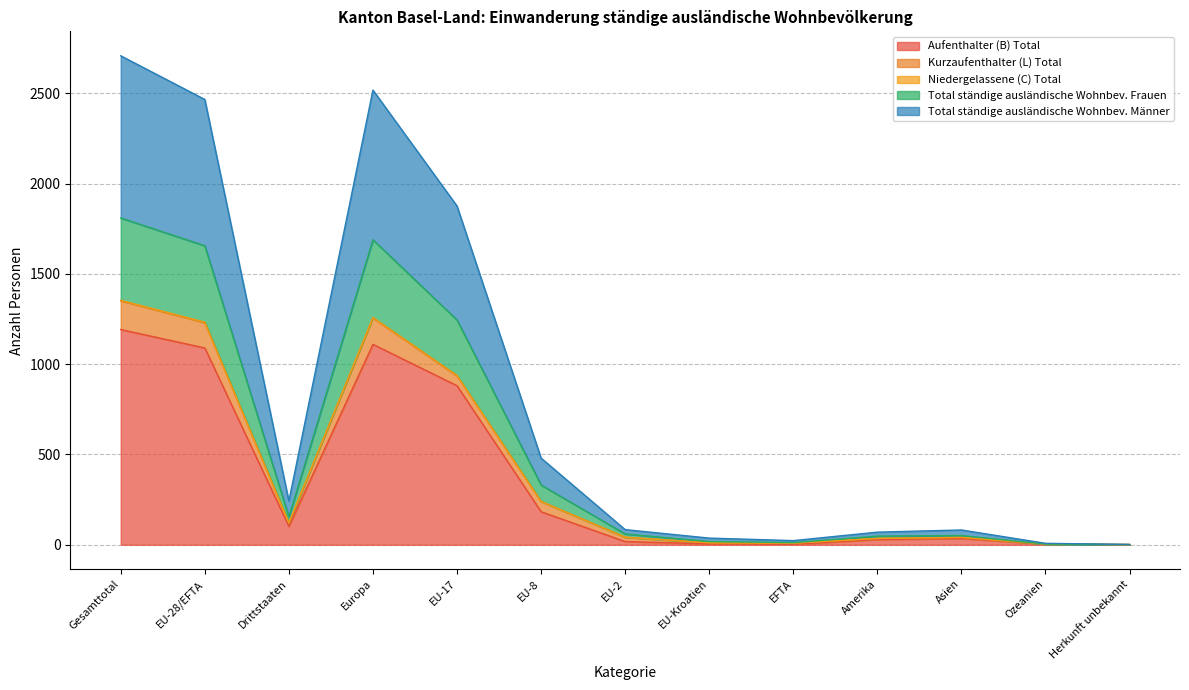

Does the chart display data point markers on the line(s)?

No